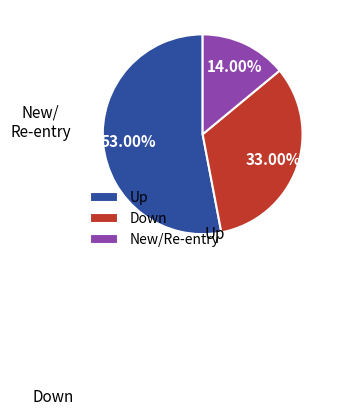

How many segments does this pie chart have?

3